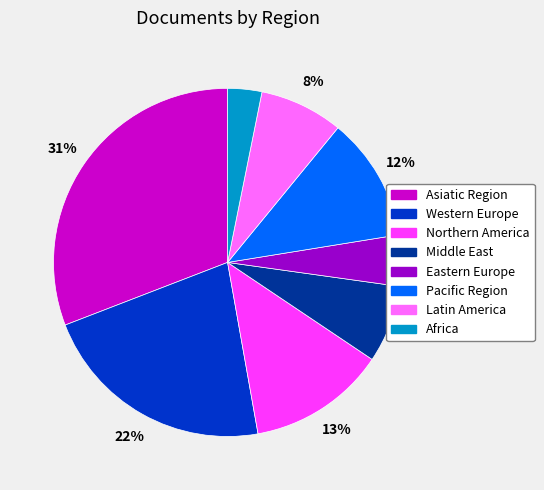

Count the number of slices in the pie.

8